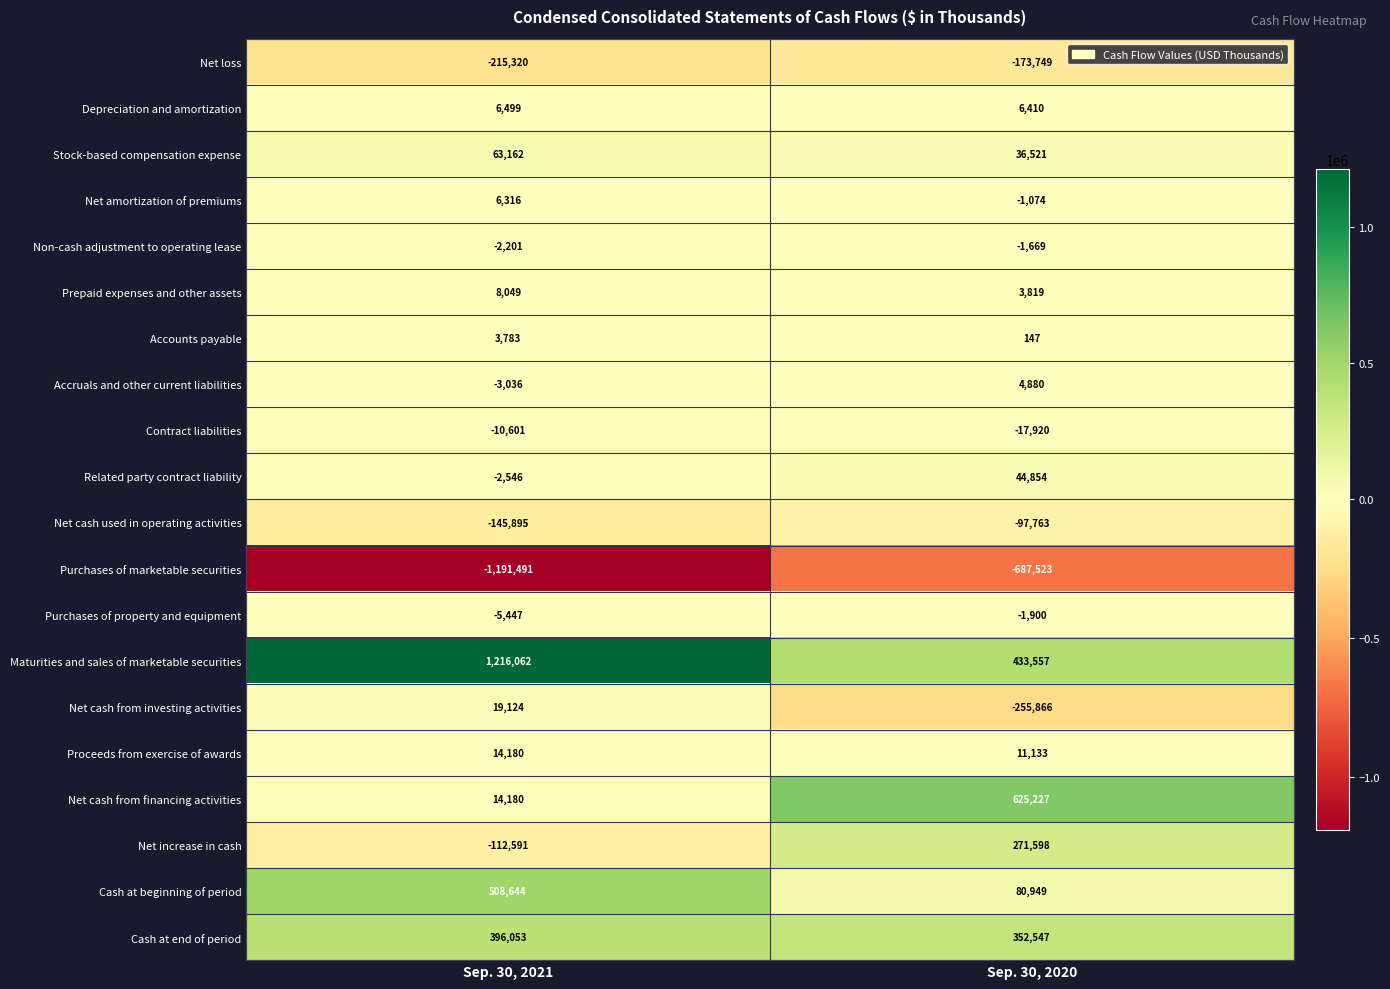

List the series in order of their peak value, lowest first.

Purchases of marketable securities, Net loss, Net cash used in operating activities, Contract liabilities, Purchases of property and equipment, Non-cash adjustment to operating lease, Accounts payable, Accruals and other current liabilities, Net amortization of premiums, Depreciation and amortization, Prepaid expenses and other assets, Proceeds from exercise of awards, Net cash from investing activities, Related party contract liability, Stock-based compensation expense, Net increase in cash, Cash at end of period, Cash at beginning of period, Net cash from financing activities, Maturities and sales of marketable securities